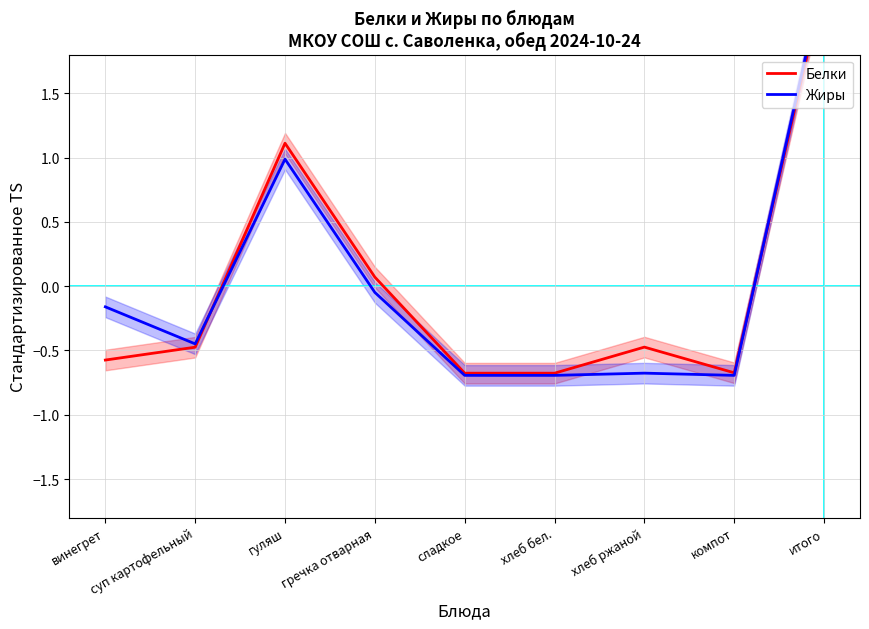

Is this an area chart (filled region under the line)?

No